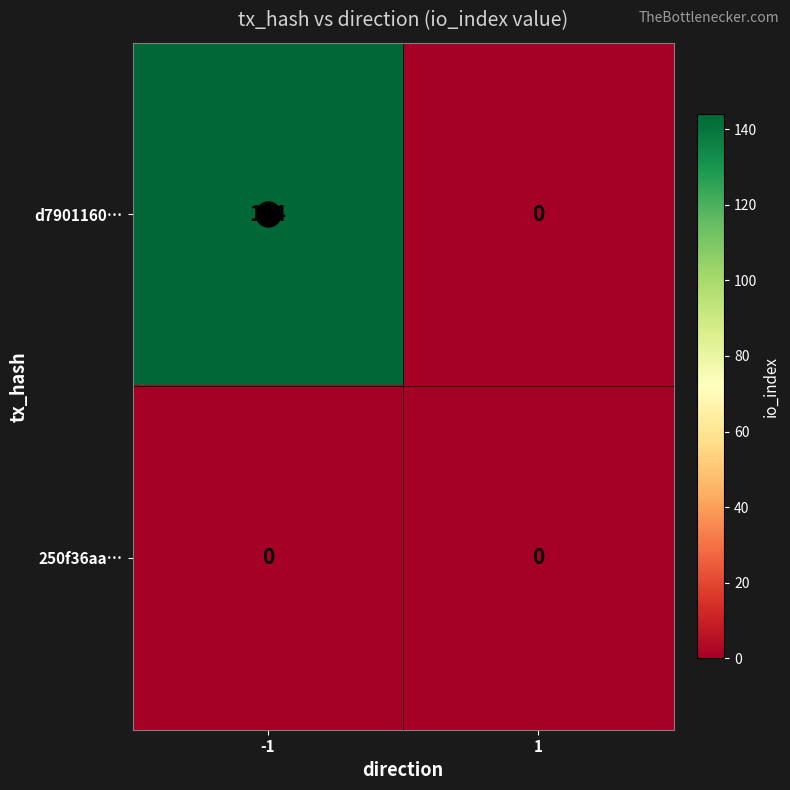

Is it true that 250f36aa… equals 0 at -1?

True